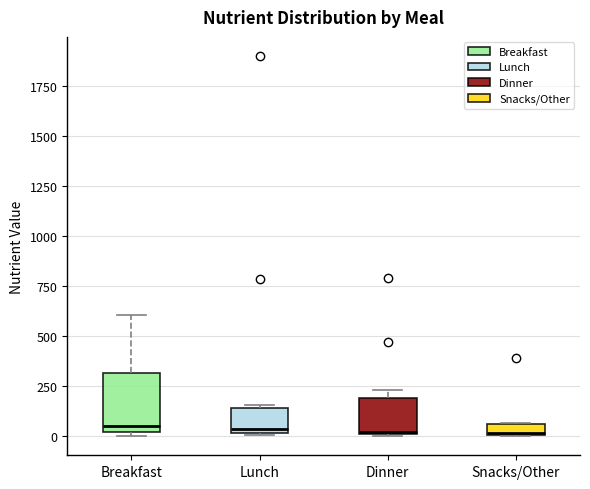

Comparing the boxes themselves (not the whiskers), which one is the tallest?

Breakfast